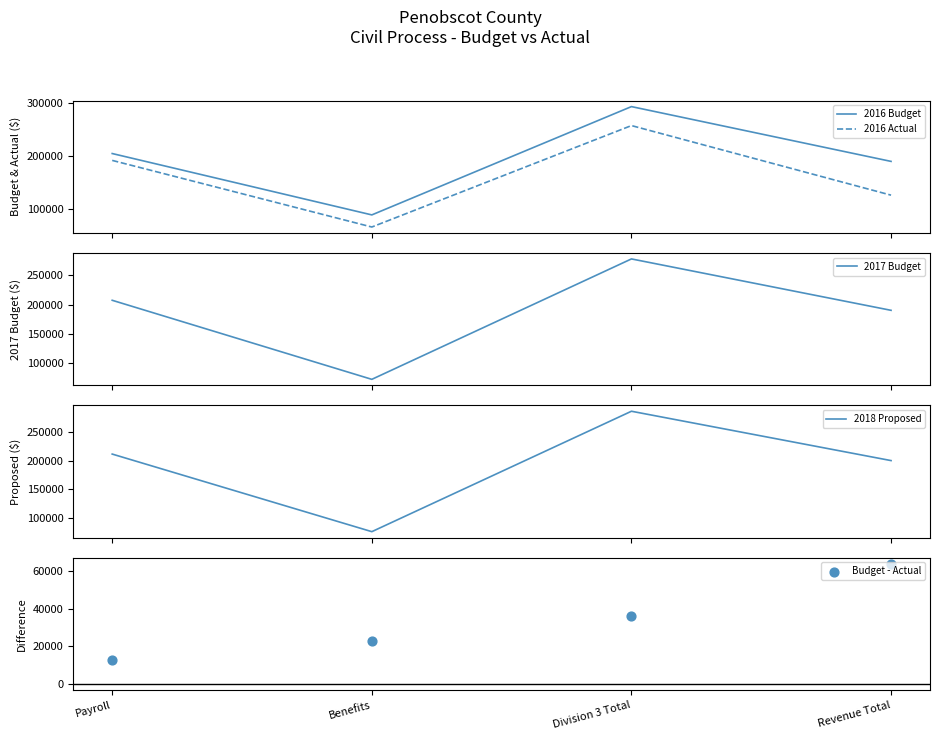

What is the total value across all series at Payroll?

828449.6